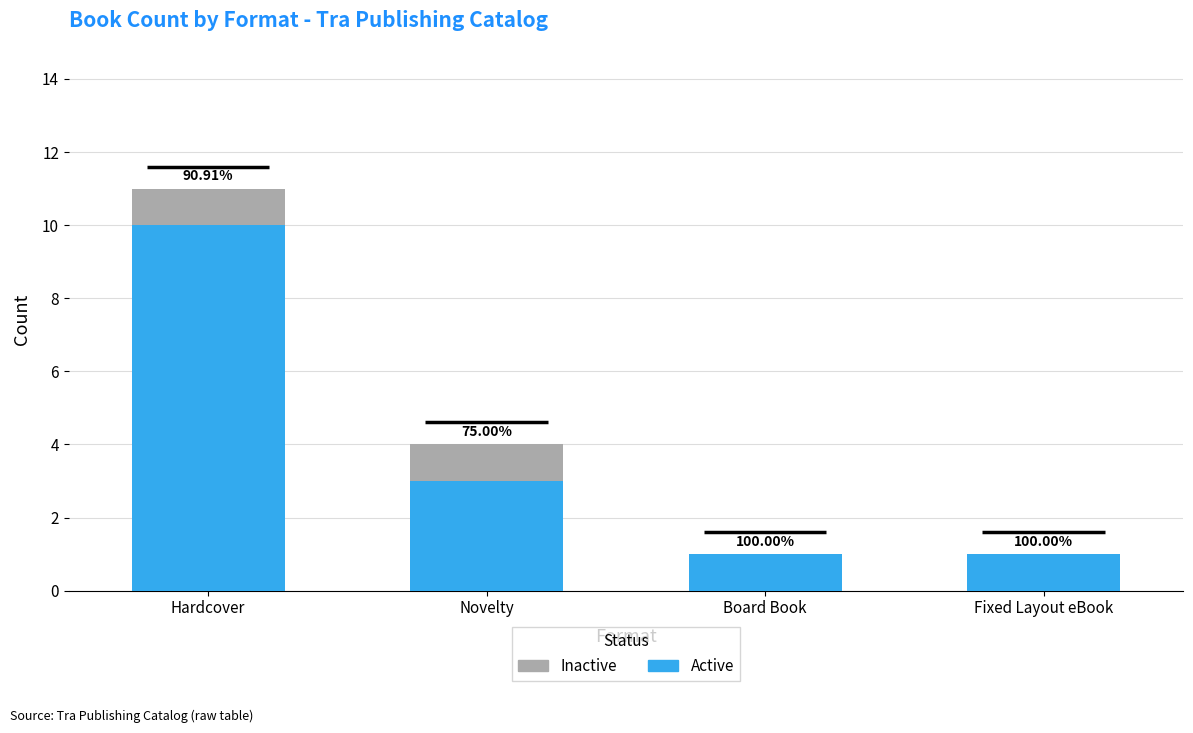

What is the sum of the Active values at Hardcover and Novelty?

13